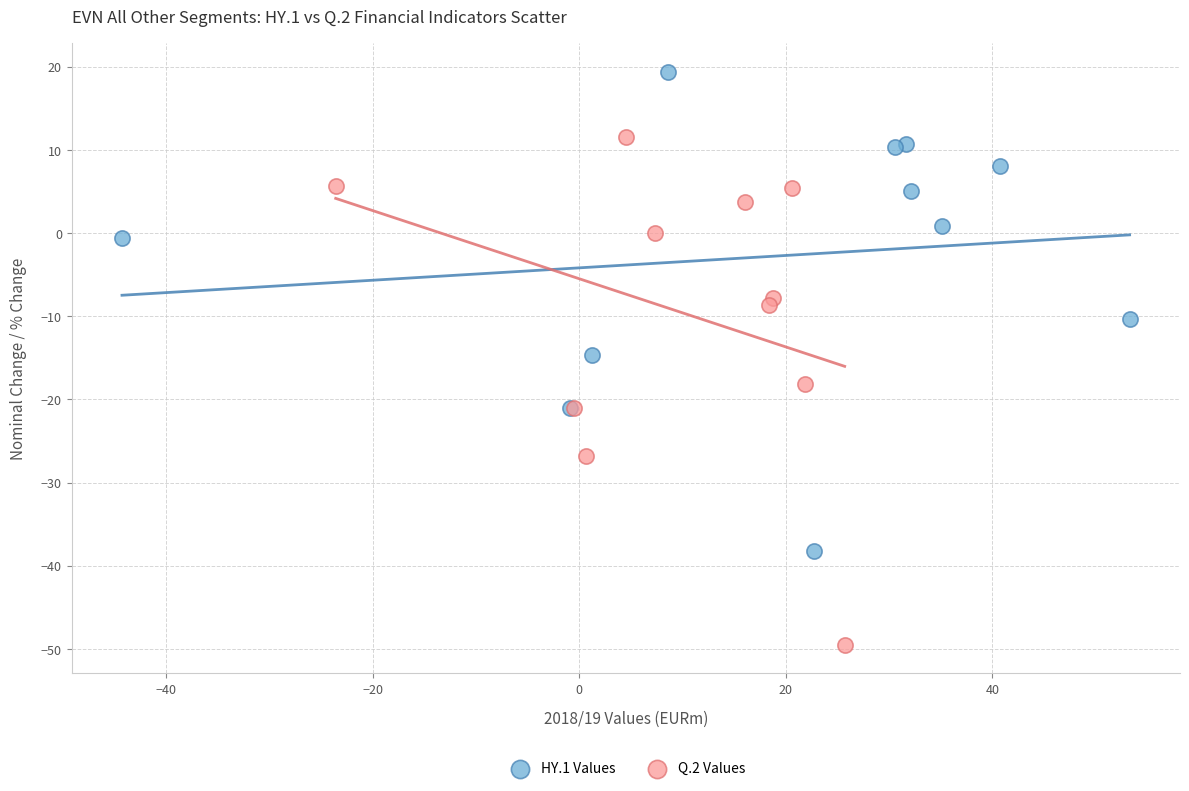

Which series reaches the minimum Y coordinate?

Q.2 Values